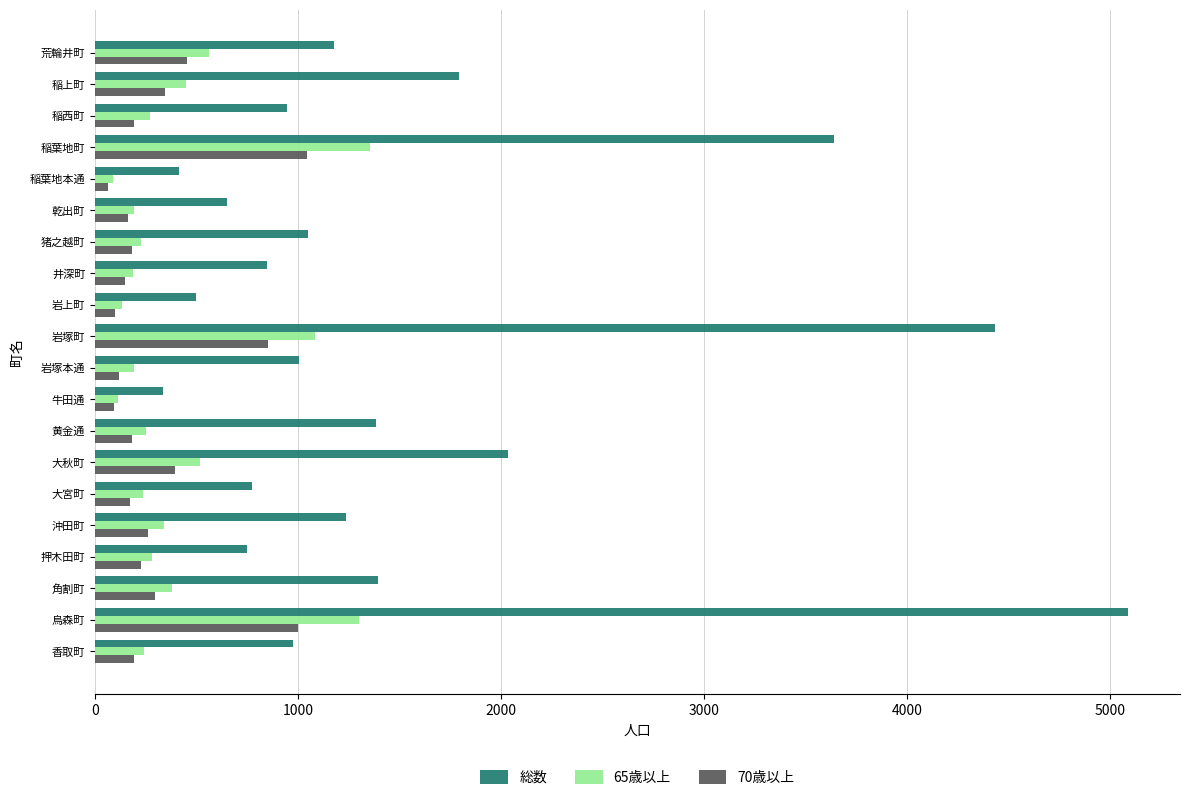

Is it true that 65歳以上 equals 2137 at 稲葉地町?

False